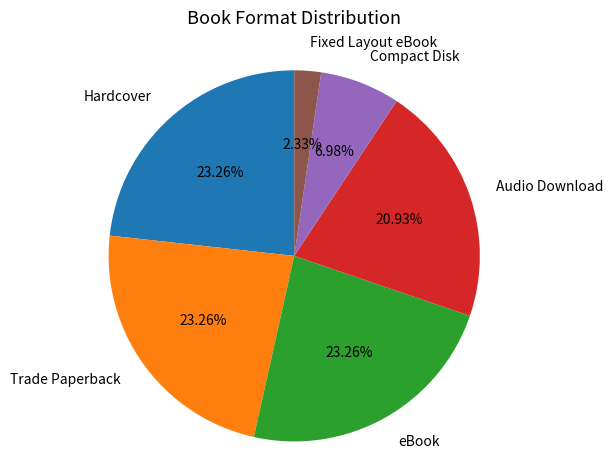

The eBook slice represents 31% of the pie. True or false?

False